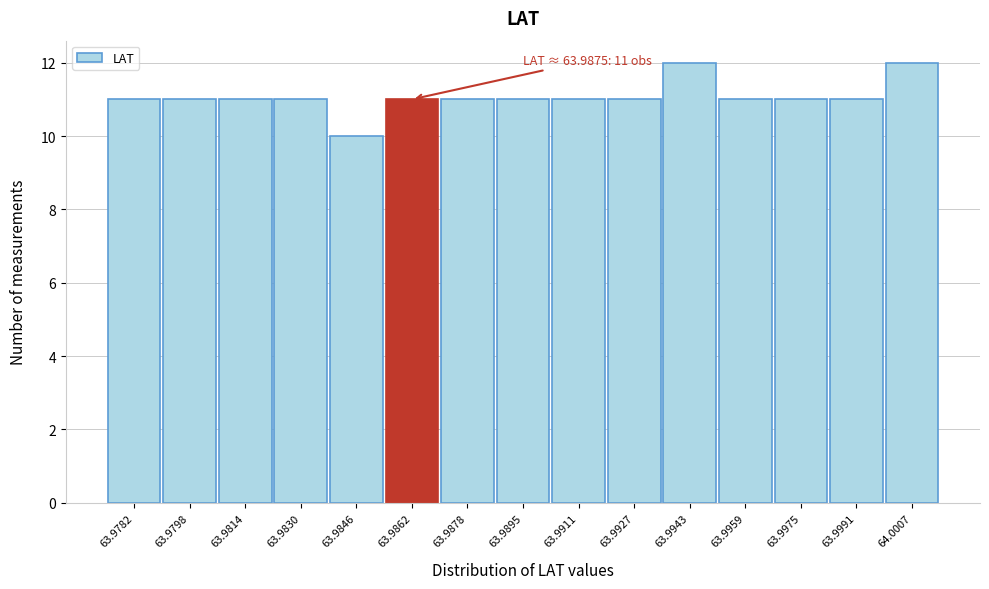

Reading left to right, transcribe all the data shown in this chart.

11	11	11	11	10	11	11	11	11	11	12	11	11	11	12